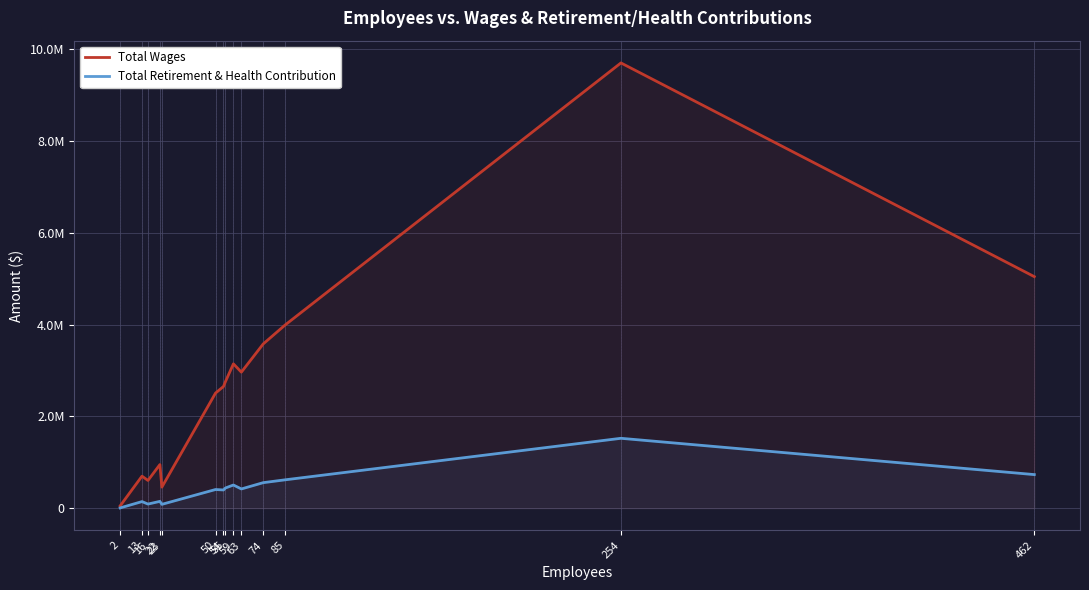

What is the lowest value of the Total Wages series?

49231